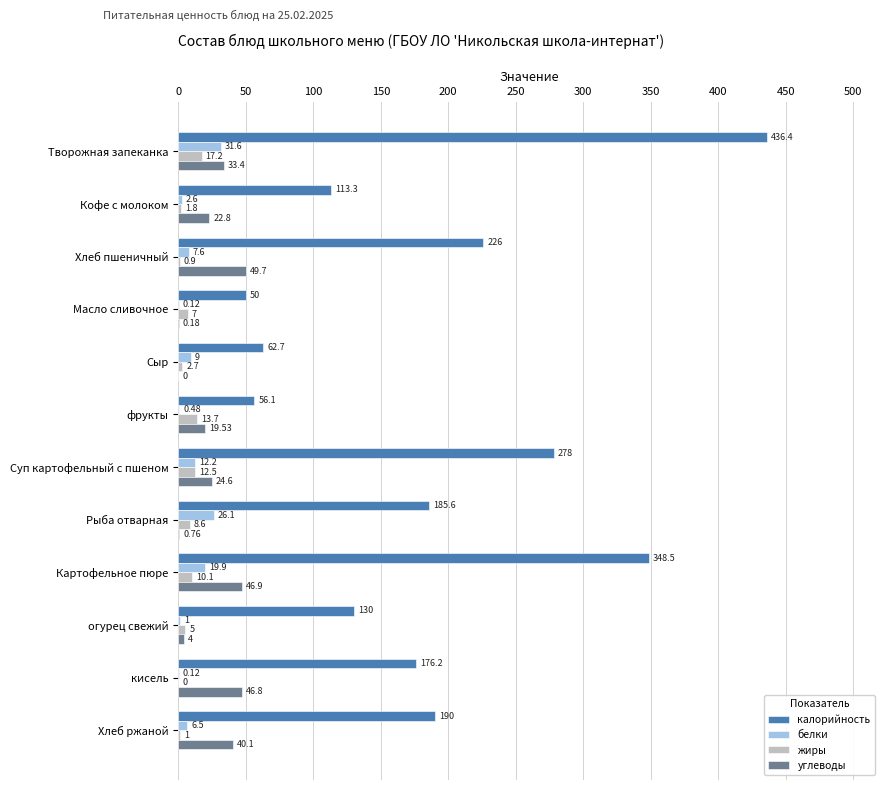

At which label is белки closest to 15?

Суп картофельный с пшеном